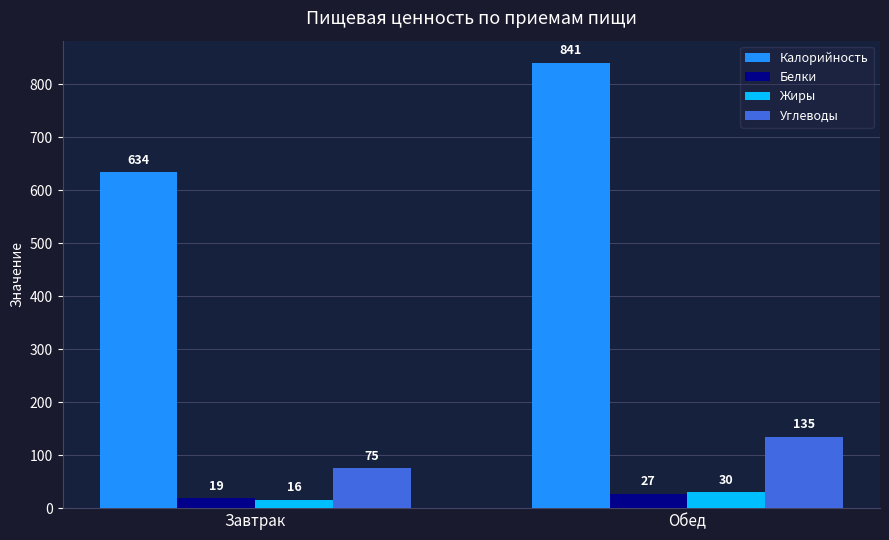

How many bars are there in total?

8